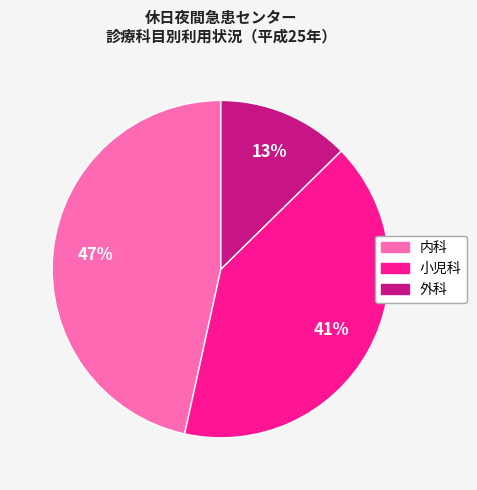

Is the sum of 小児科 and 外科 greater than half?

Yes